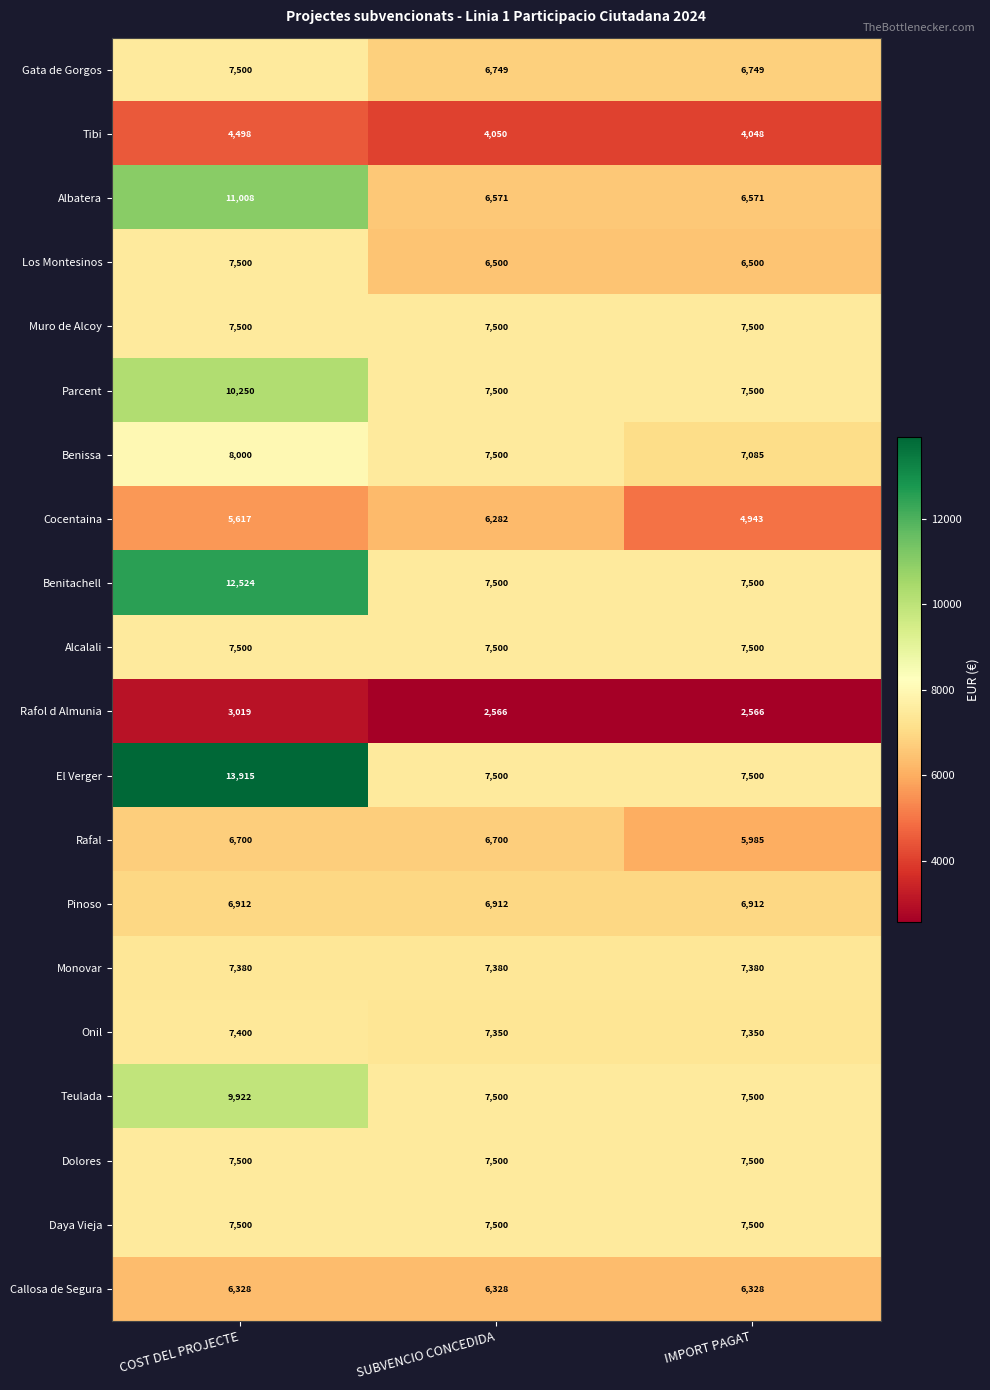

Count the number of data series in this chart.

20